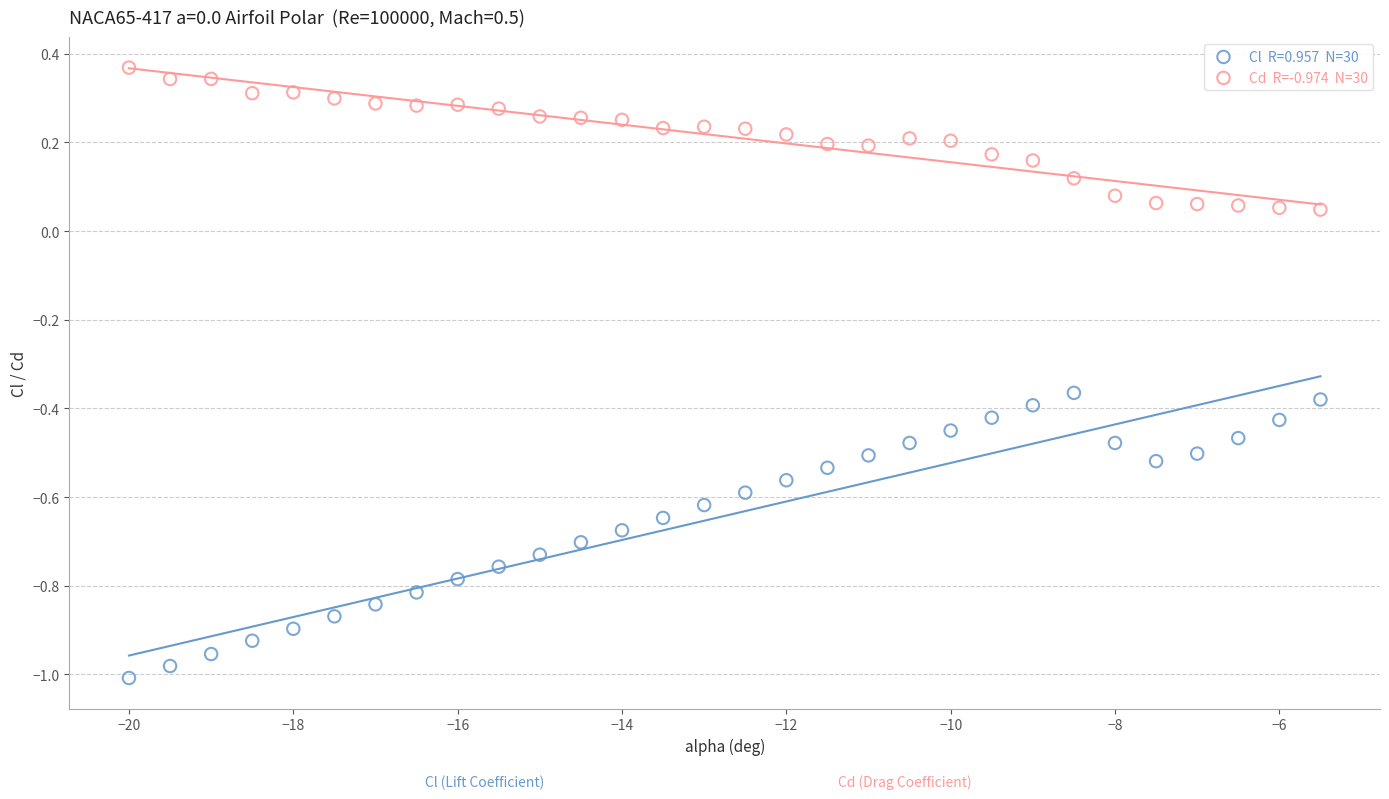

Across all data points, what is the range of X values (max minus min)?

14.5